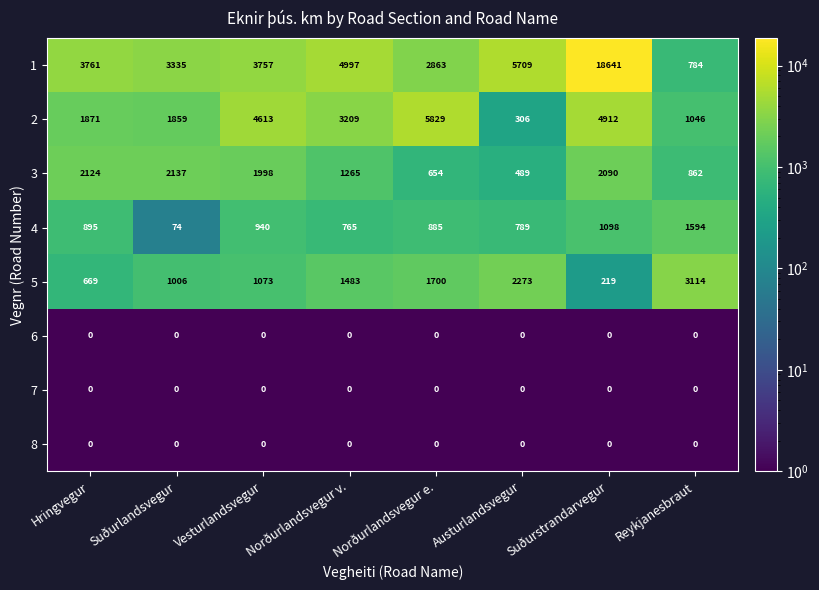

What is the difference between the 4 values at Norðurlandsvegur v. and Suðurstrandarvegur?

333